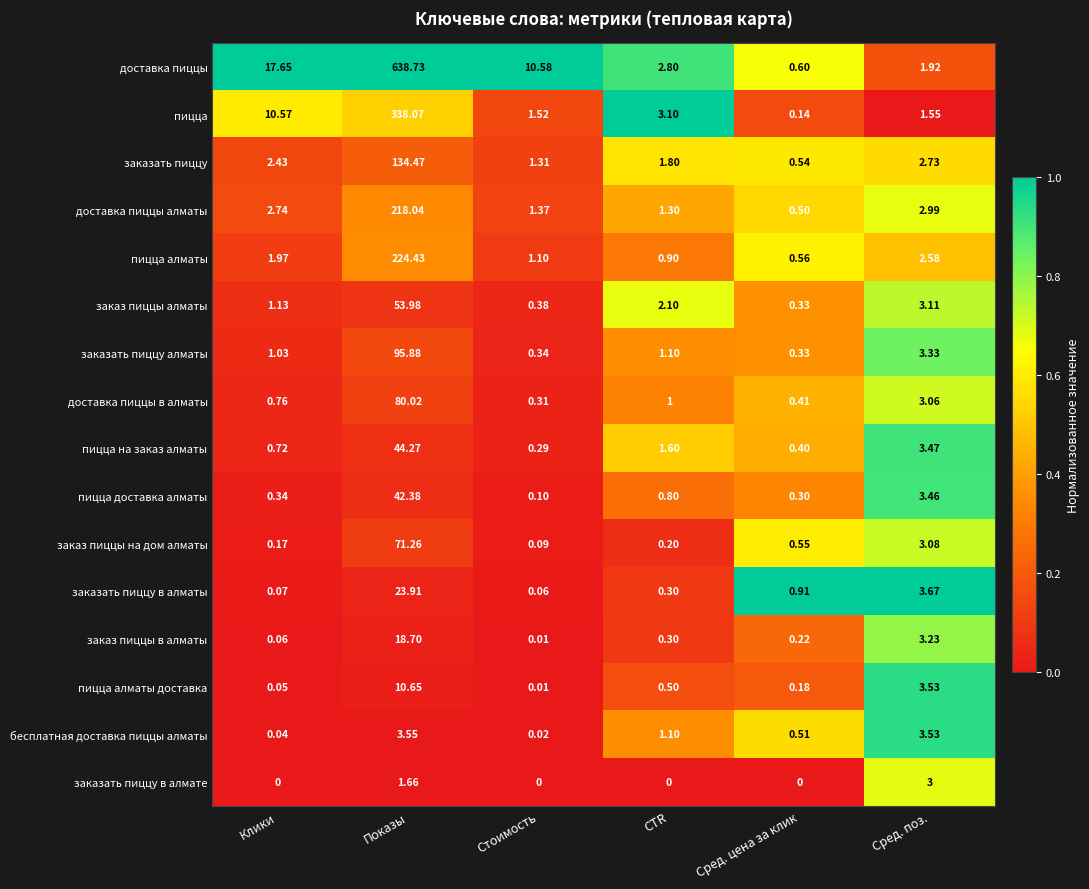

Rank the series by their maximum value, from lowest to highest.

заказать пиццу в алмате, бесплатная доставка пиццы алматы, пицца алматы доставка, заказ пиццы в алматы, заказать пиццу в алматы, пицца доставка алматы, пицца на заказ алматы, заказ пиццы алматы, заказ пиццы на дом алматы, доставка пиццы в алматы, заказать пиццу алматы, заказать пиццу, доставка пиццы алматы, пицца алматы, пицца, доставка пиццы